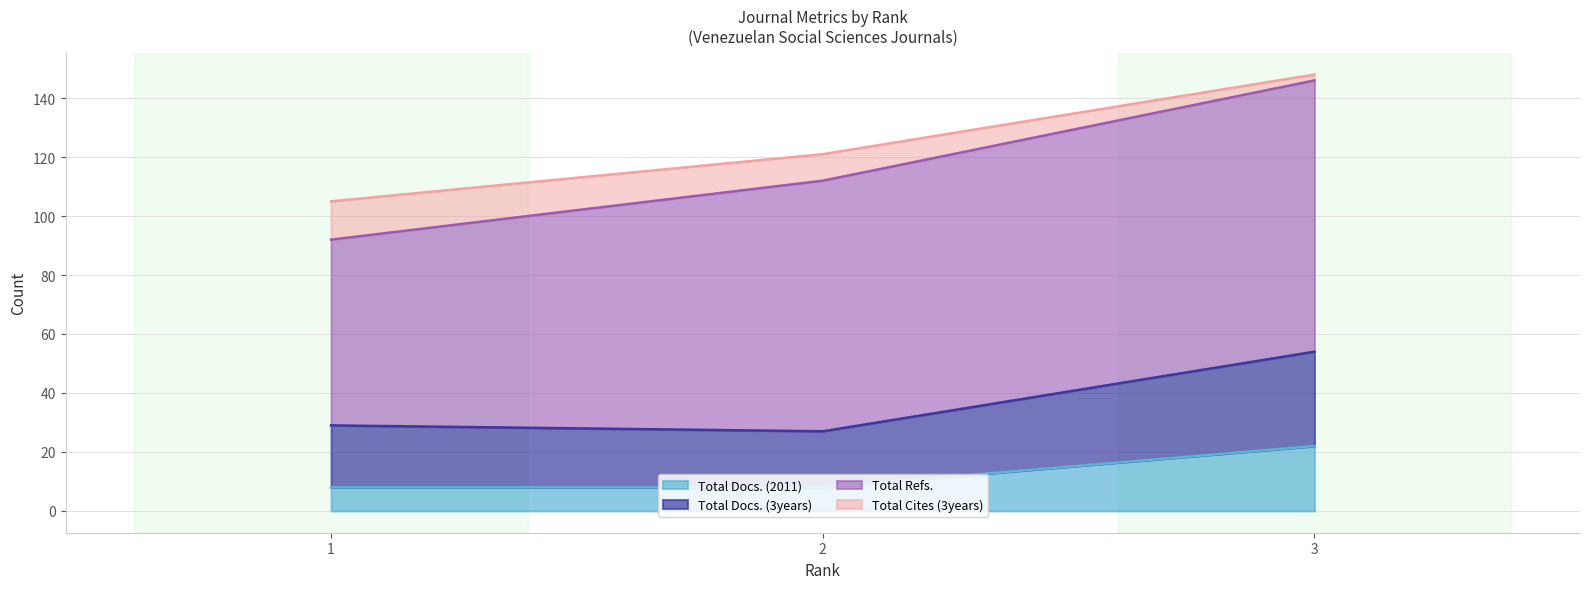

What are all the series names shown in the legend?

Total Docs. (2011), Total Docs. (3years), Total Refs., Total Cites (3years)